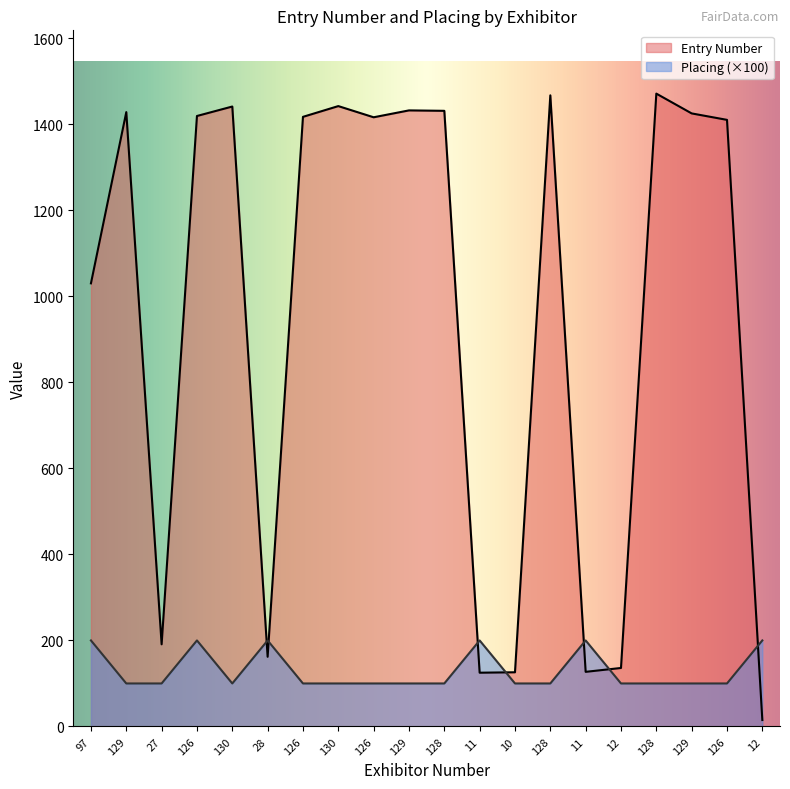

What is the sum of the Placing values at 12 and 128?

300